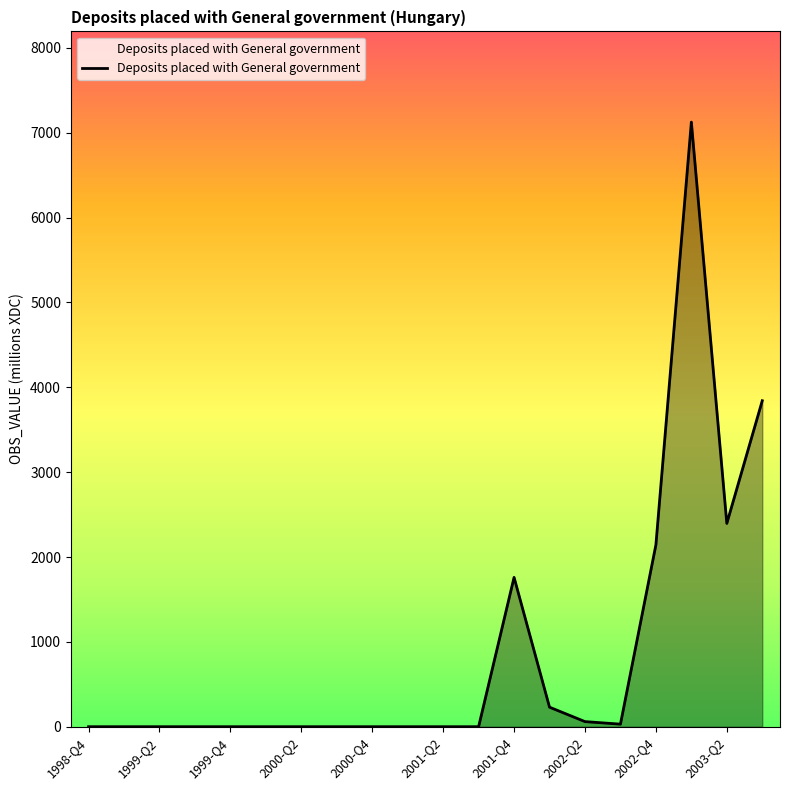

What is the difference between the maximum and second lowest values?

7126